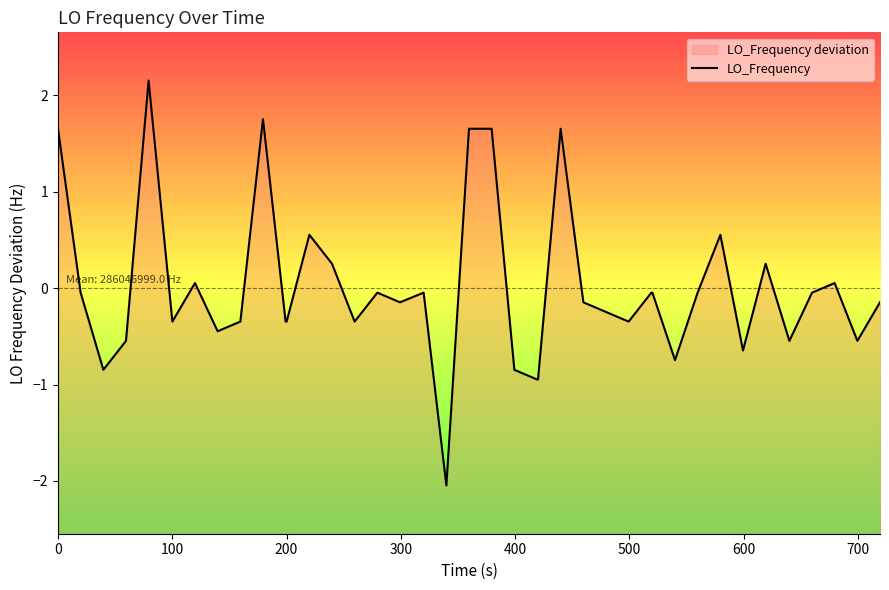

Reading left to right, transcribe all the data shown in this chart.

1.7	-0.0	-0.8	-0.5	2.2	-0.3	0.1	-0.4	-0.3	1.8	-0.3	-0.3	0.6	0.3	-0.3	-0.0	-0.1	-0.0	-2.0	1.7	1.7	-0.8	-0.9	-0.9	1.7	-0.1	-0.2	-0.3	-0.0	-0.0	-0.7	-0.0	0.6	-0.6	0.3	-0.5	-0.0	0.1	-0.5	-0.1